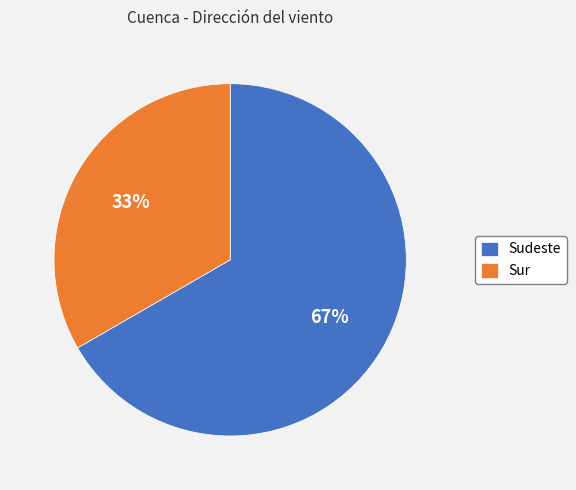

To the nearest percent, what is the average slice percentage?

50%